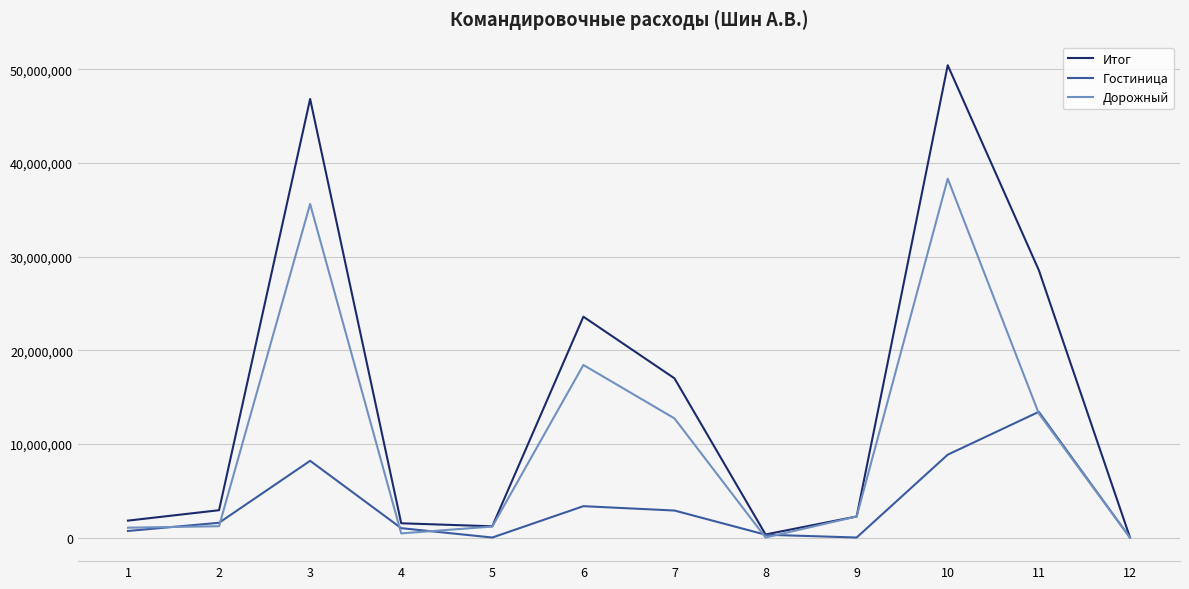

Is this an area chart (filled region under the line)?

No